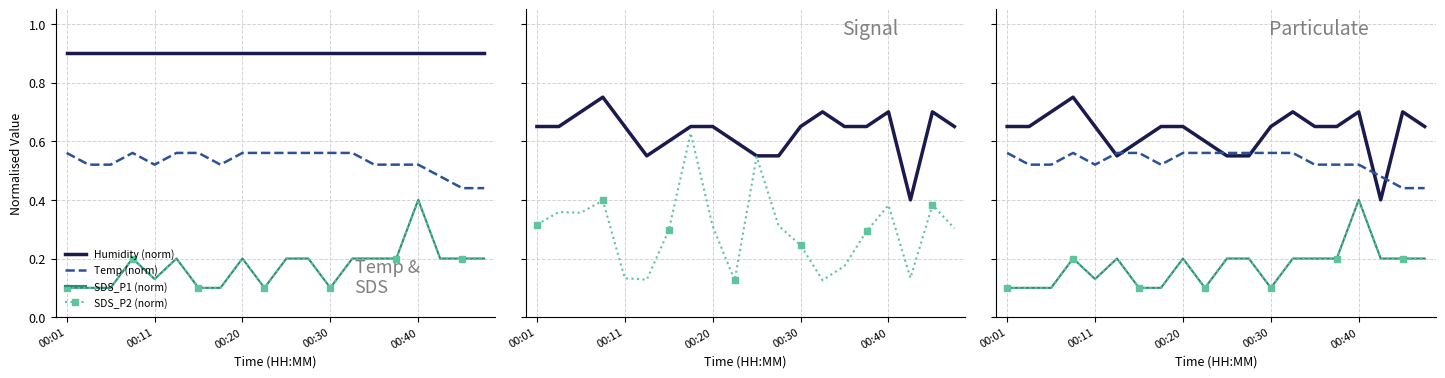

True or false: Temp (norm) has a value of 0.2 at 15.

False